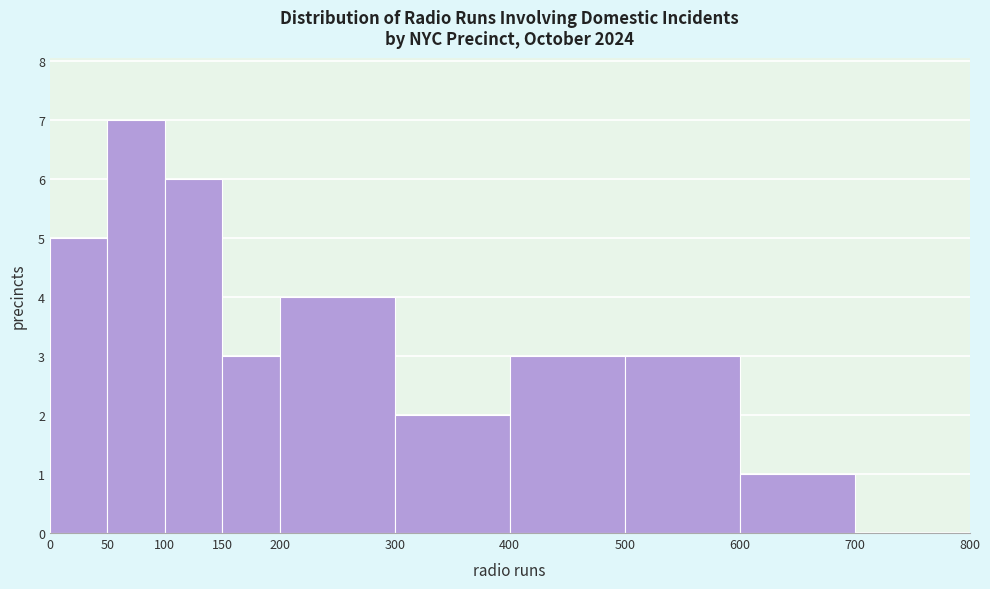

Over which range of the x-axis is the bar tallest?

50 to 100